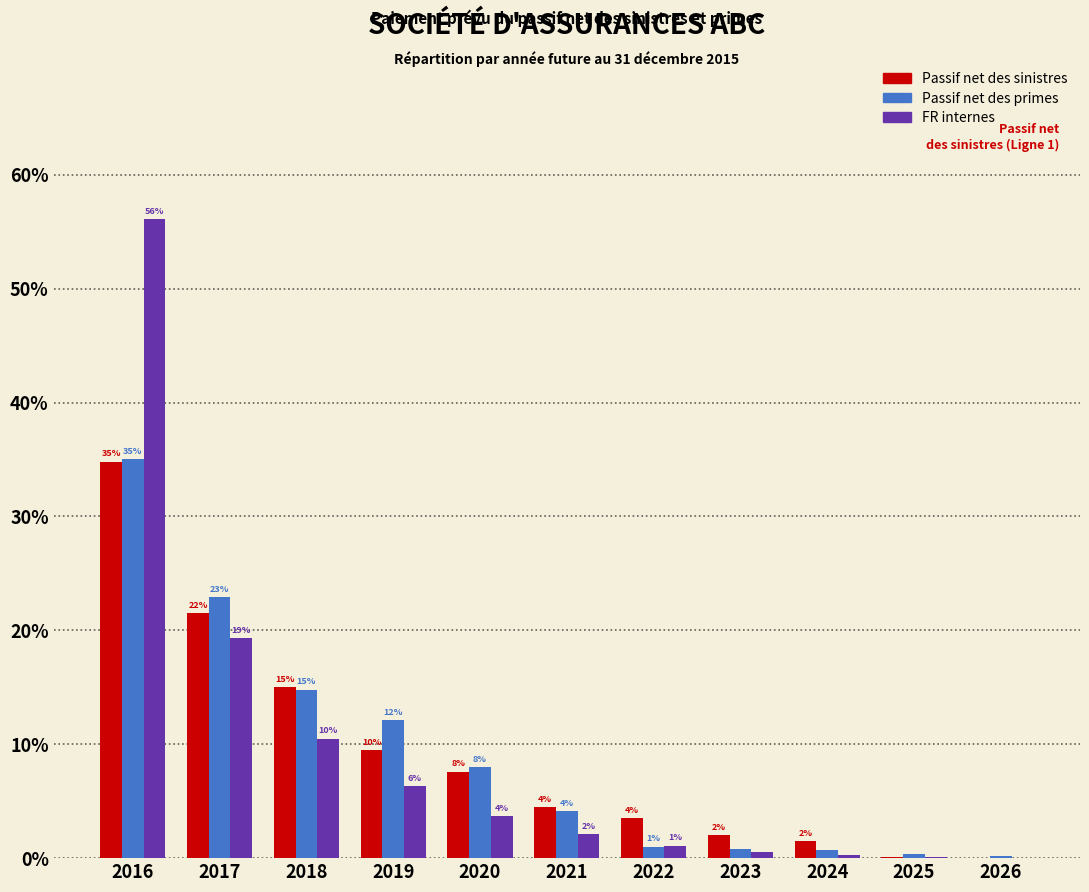

Are the bars grouped side by side (vs. stacked)?

Yes